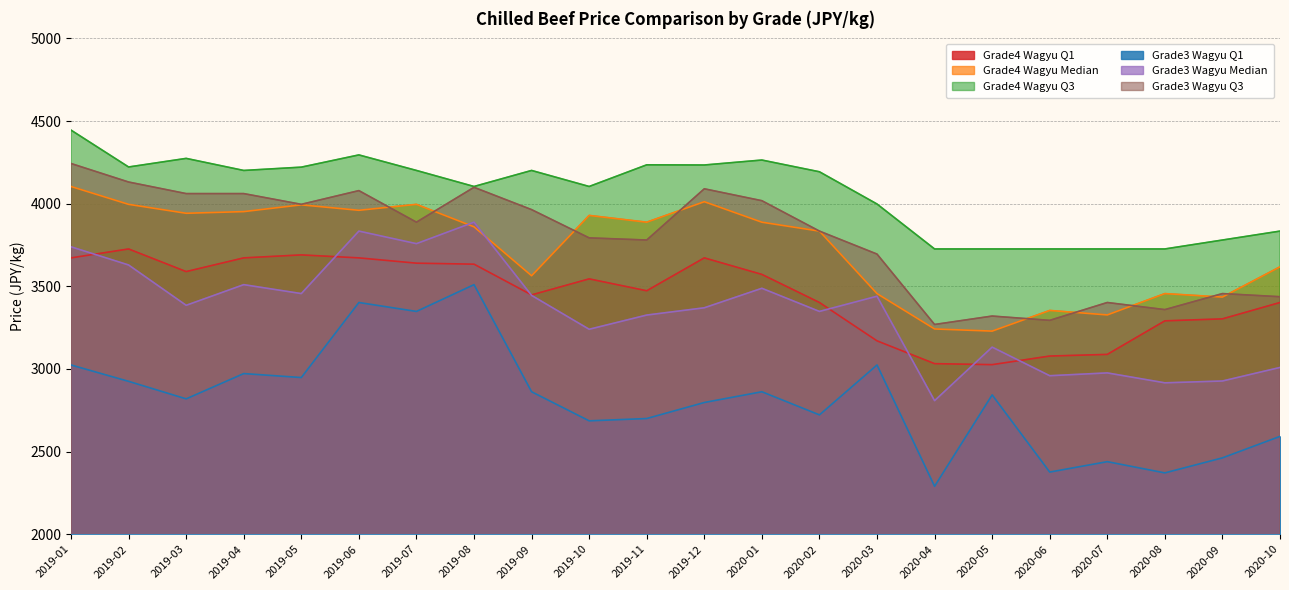

At 2020-01, list the series in order from largest to smallest.

Grade4 Wagyu Q3, Grade3 Wagyu Q3, Grade4 Wagyu Median, Grade4 Wagyu Q1, Grade3 Wagyu Median, Grade3 Wagyu Q1